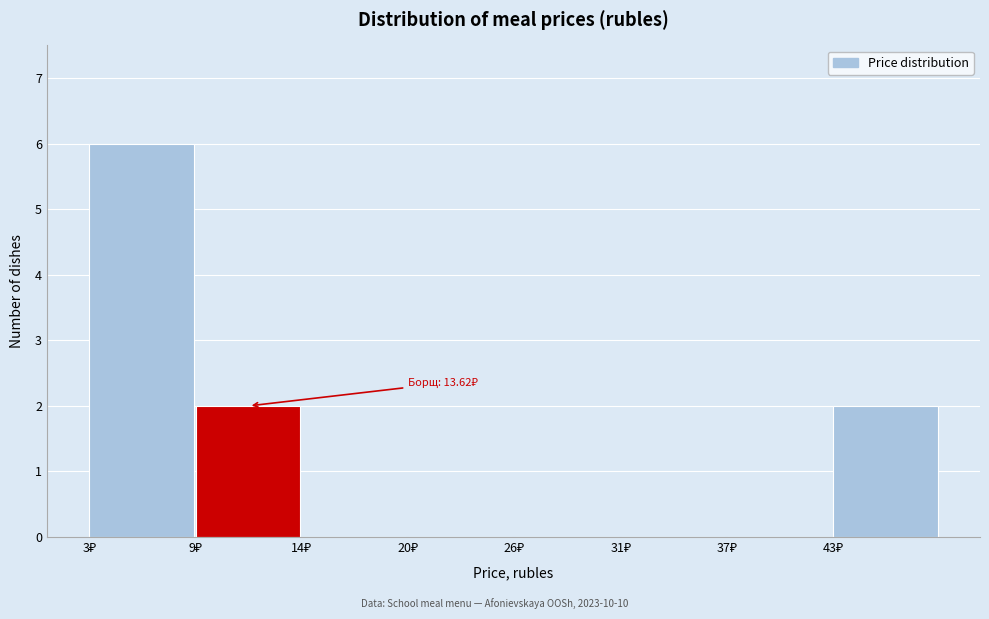

Which range on the x-axis has the tallest bar?

3 to 9